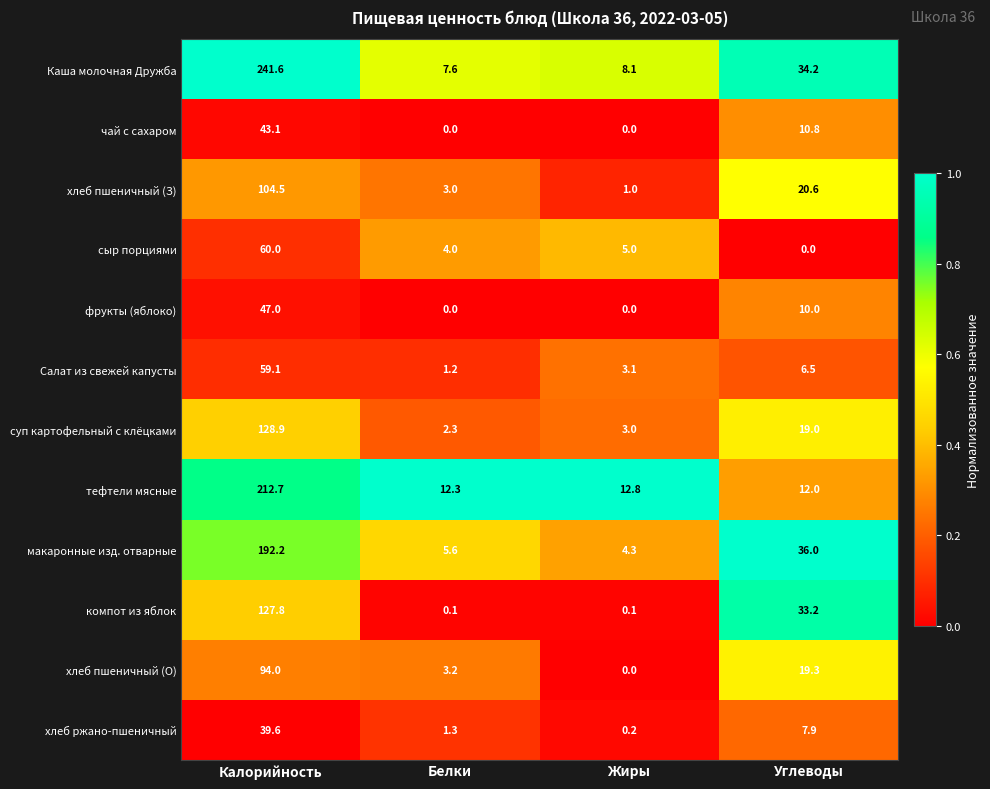

What is the difference between the макаронные изд. отварные values at Калорийность and Углеводы?

156.2